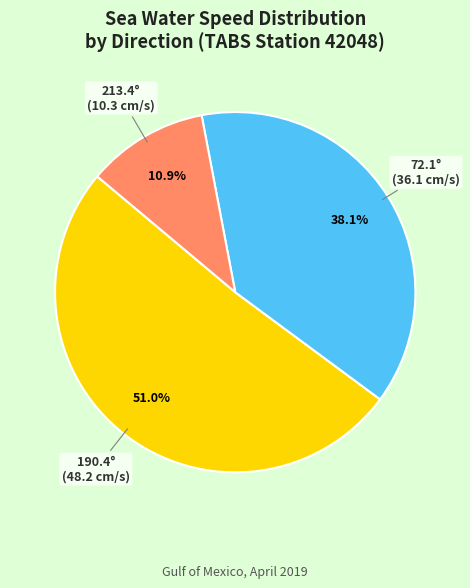

What percentage is NOT represented by 190.4°?

49.0%